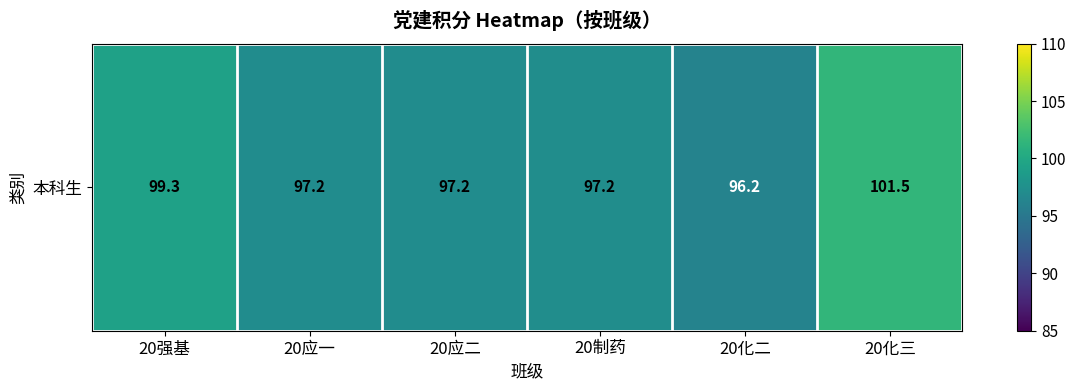

Where does the data first go above 97?

20强基